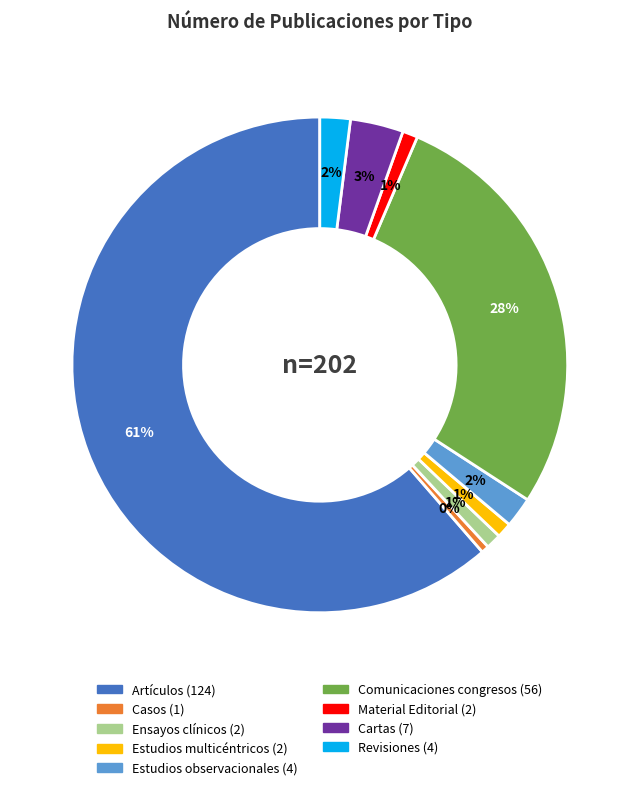

Do Casos and Estudios multicéntricos together represent more than half of the pie?

No